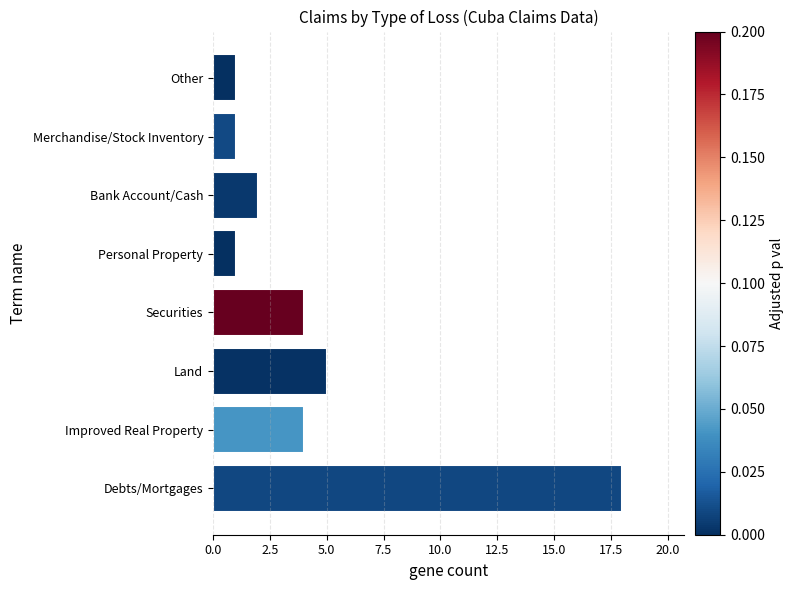

Where is the data nearest to the value 9?

Land